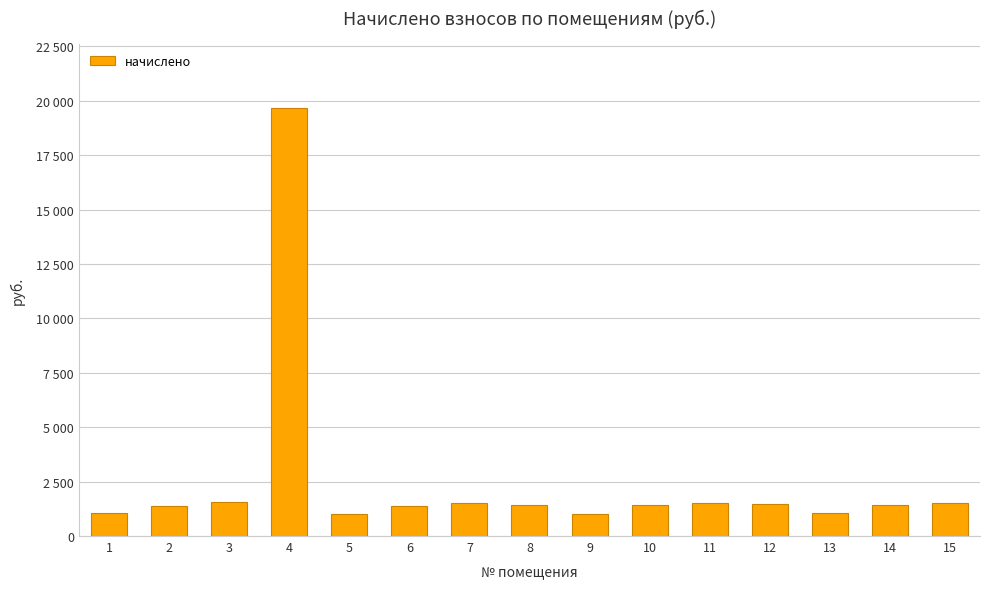

What is the sum of the values at 13 and 10?

2474.6